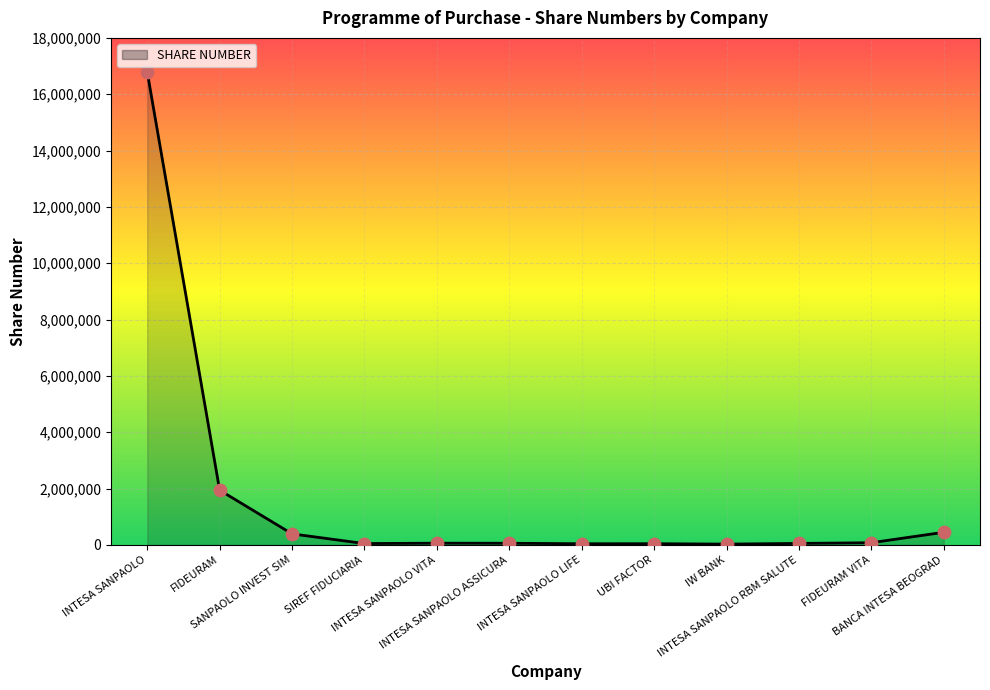

What is the difference between the maximum and minimum values?

16757550